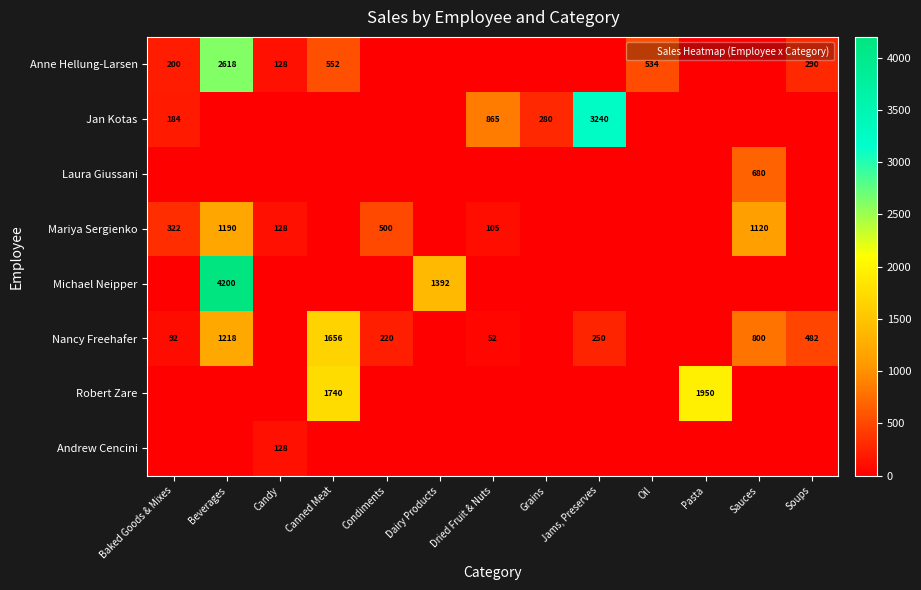

Between Oil and Jams, Preserves, which is larger?

Oil